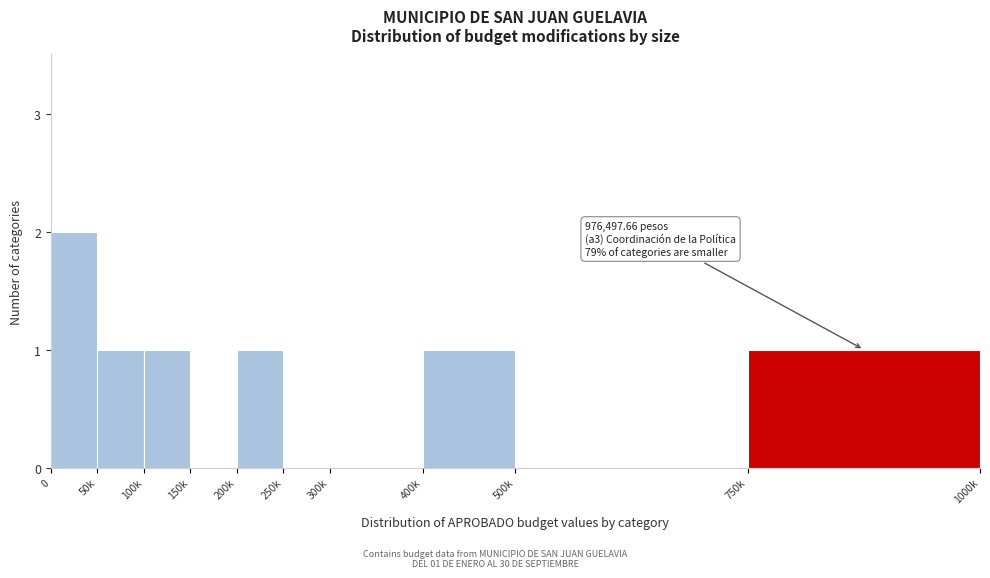

Reading left to right, transcribe all the data shown in this chart.

0=2	50k=1	100k=1	150k=0	200k=1	250k=0	300k=0	400k=1	500k=0	750k=1